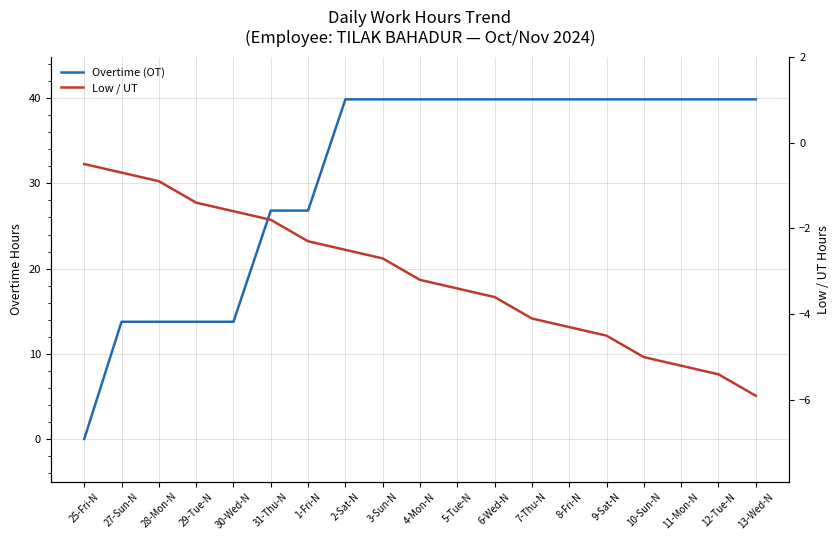

Reading left to right, transcribe all the data shown in this chart.

Overtime (OT): 0.0	13.8	13.8	13.8	13.8	26.8	26.8	39.9	39.9	39.9	39.9	39.9	39.9	39.9	39.9	39.9	39.9	39.9	39.9
Low / UT: -0.5	-0.7	-0.9	-1.4	-1.6	-1.8	-2.3	-2.5	-2.7	-3.2	-3.4	-3.6	-4.1	-4.3	-4.5	-5.0	-5.2	-5.4	-5.9